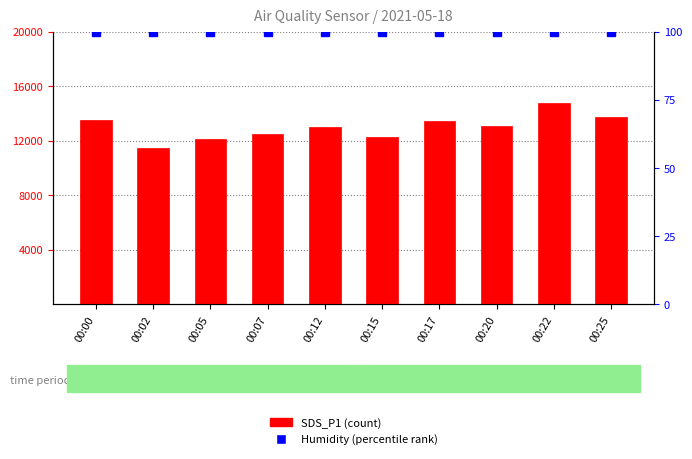

What is the maximum value shown in the chart?

14750.0